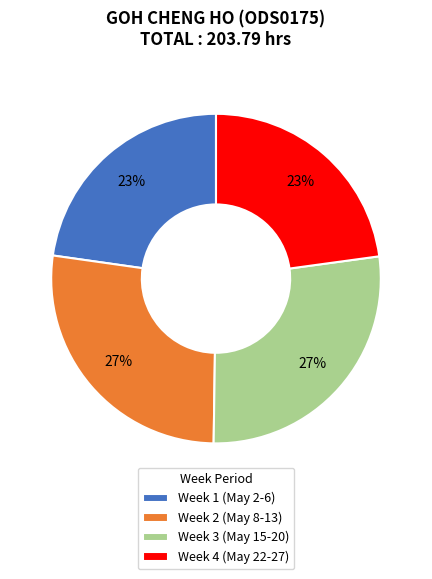

To the nearest percent, what is the combined percentage of Week 4 (May 22-27) and Week 2 (May 8-13)?

50%